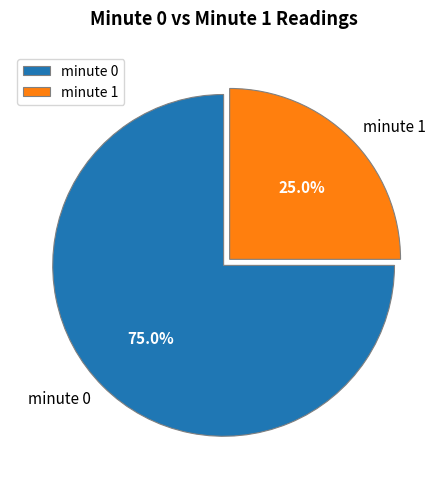

Combined, do minute 1 and minute 0 account for over 50%?

Yes